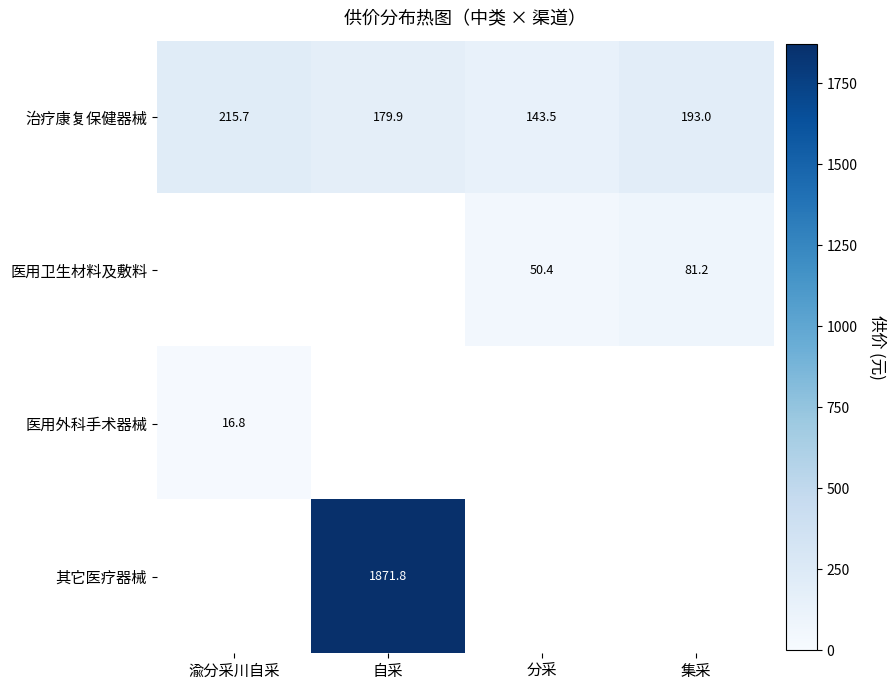

At which category does the chart reach its minimum across all series?

渝分采川自采